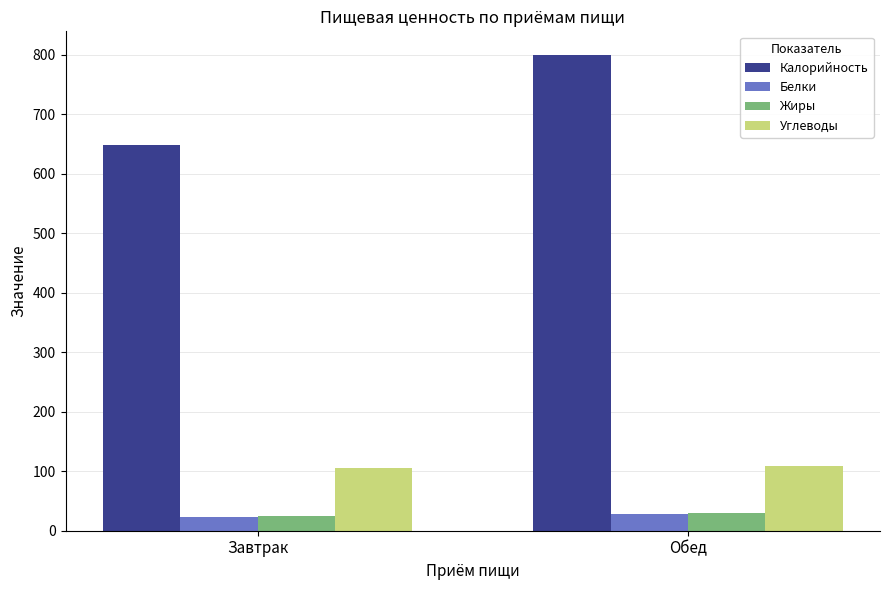

What is the value of the Жиры bar at the 2nd from the left?

29.2